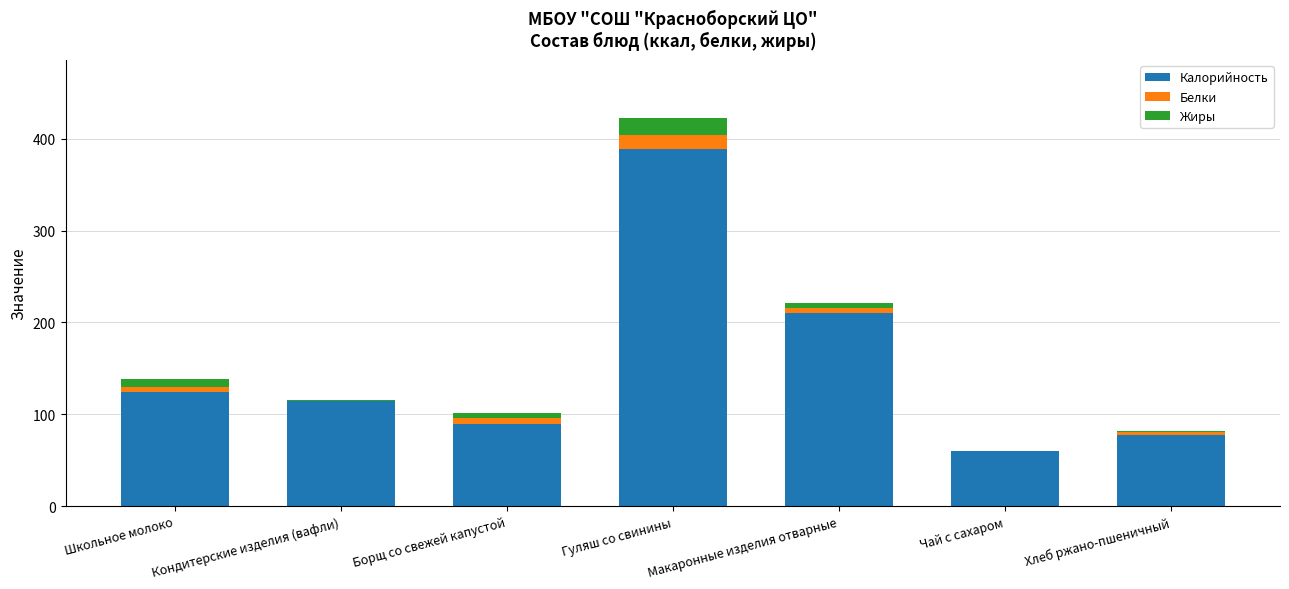

Which category has the highest value in the Калорийность series?

Гуляш со свинины